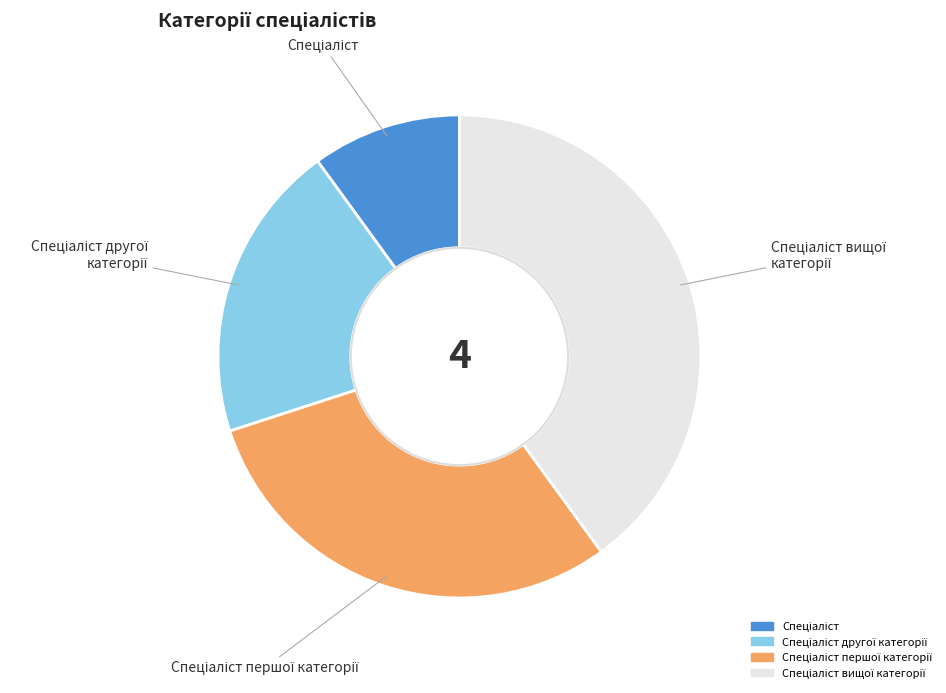

Does any single category account for the majority?

No